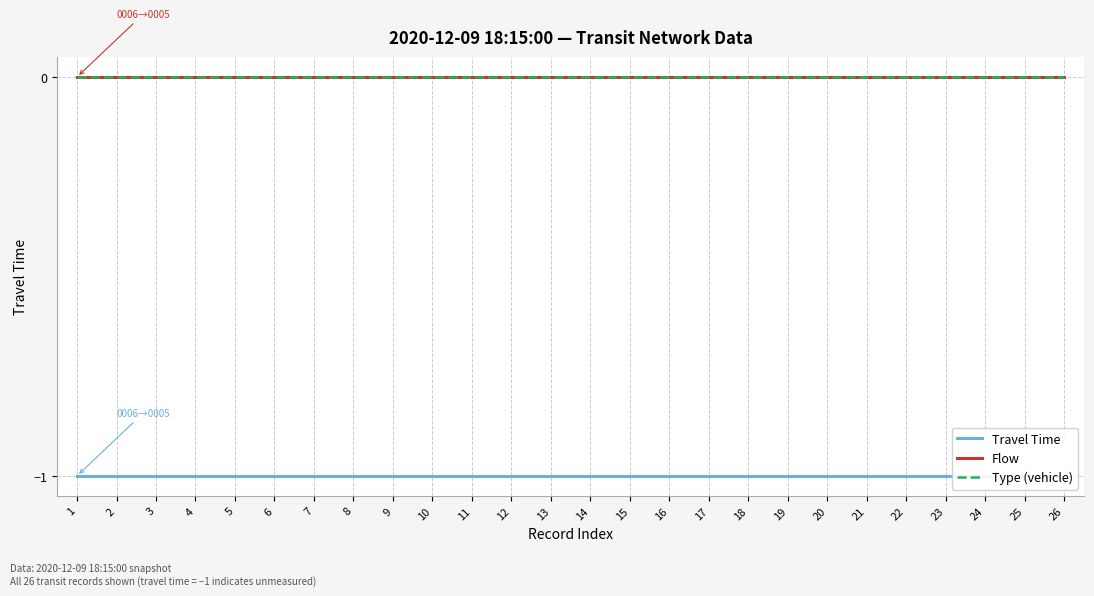

True or false: Travel Time and Type (vehicle) cross at least once.

False